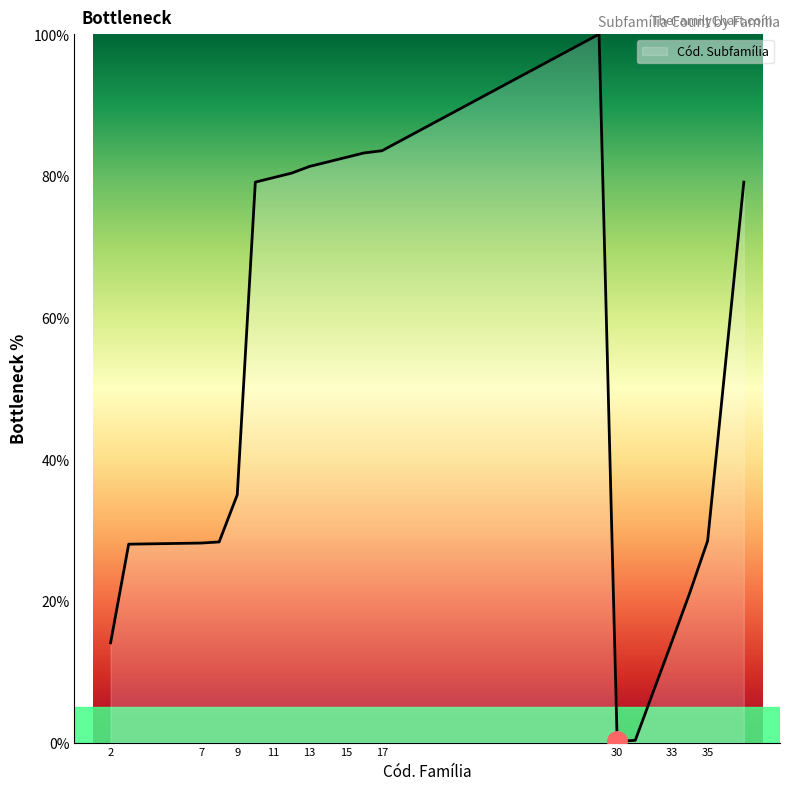

What is the greatest value displayed?

100.0